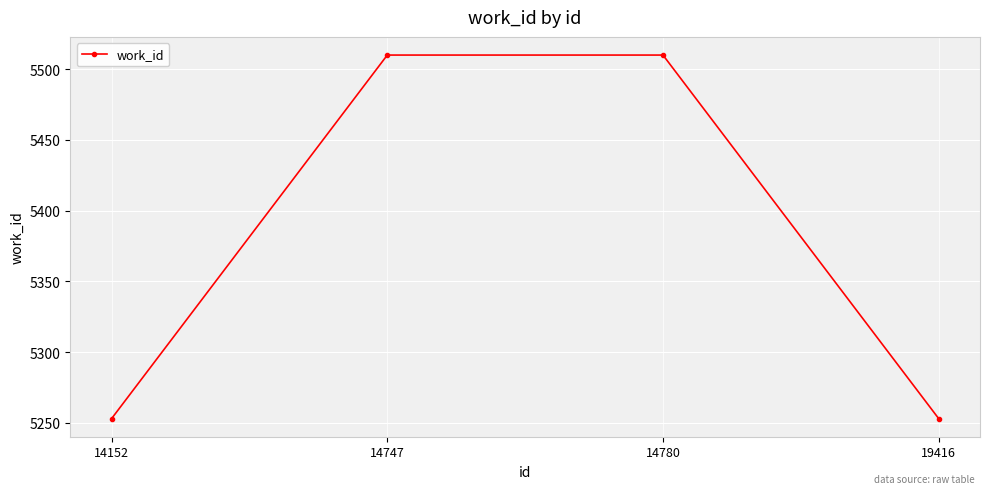

What is the minimum value shown in the chart?

5253